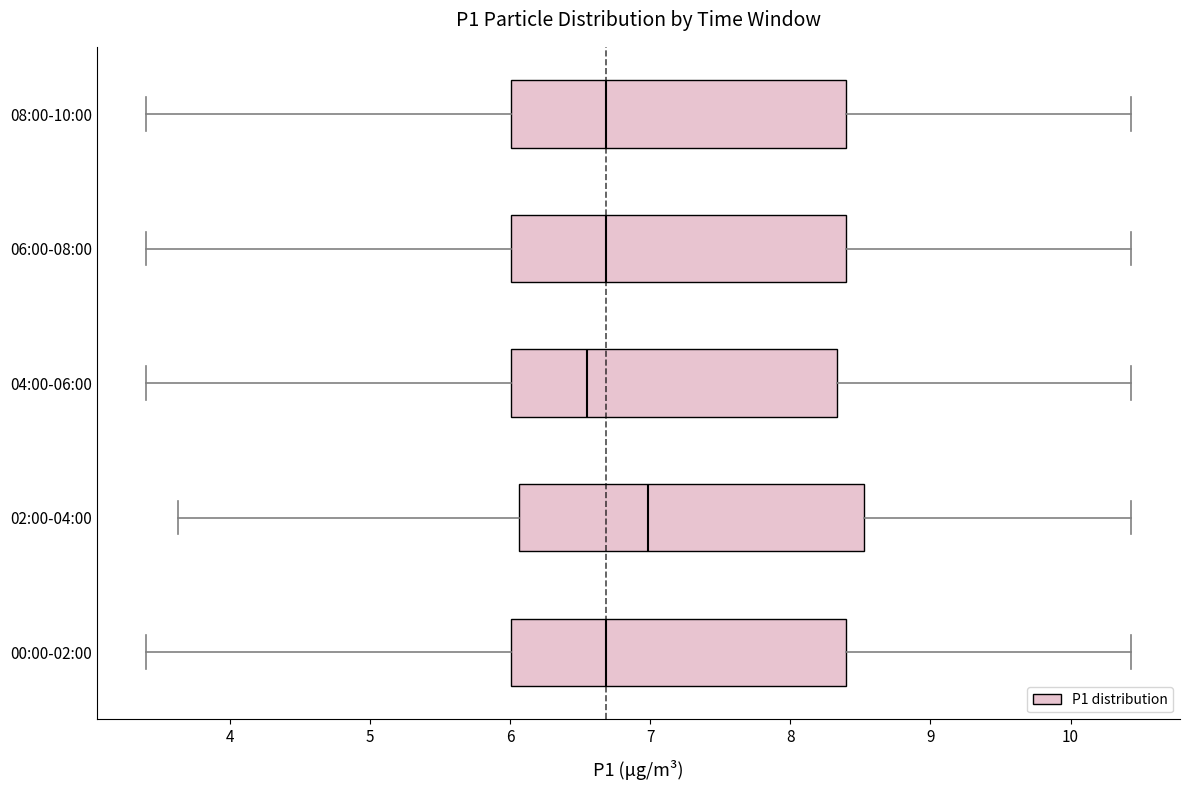

Which box has the furthest to the right median line?

02:00-04:00